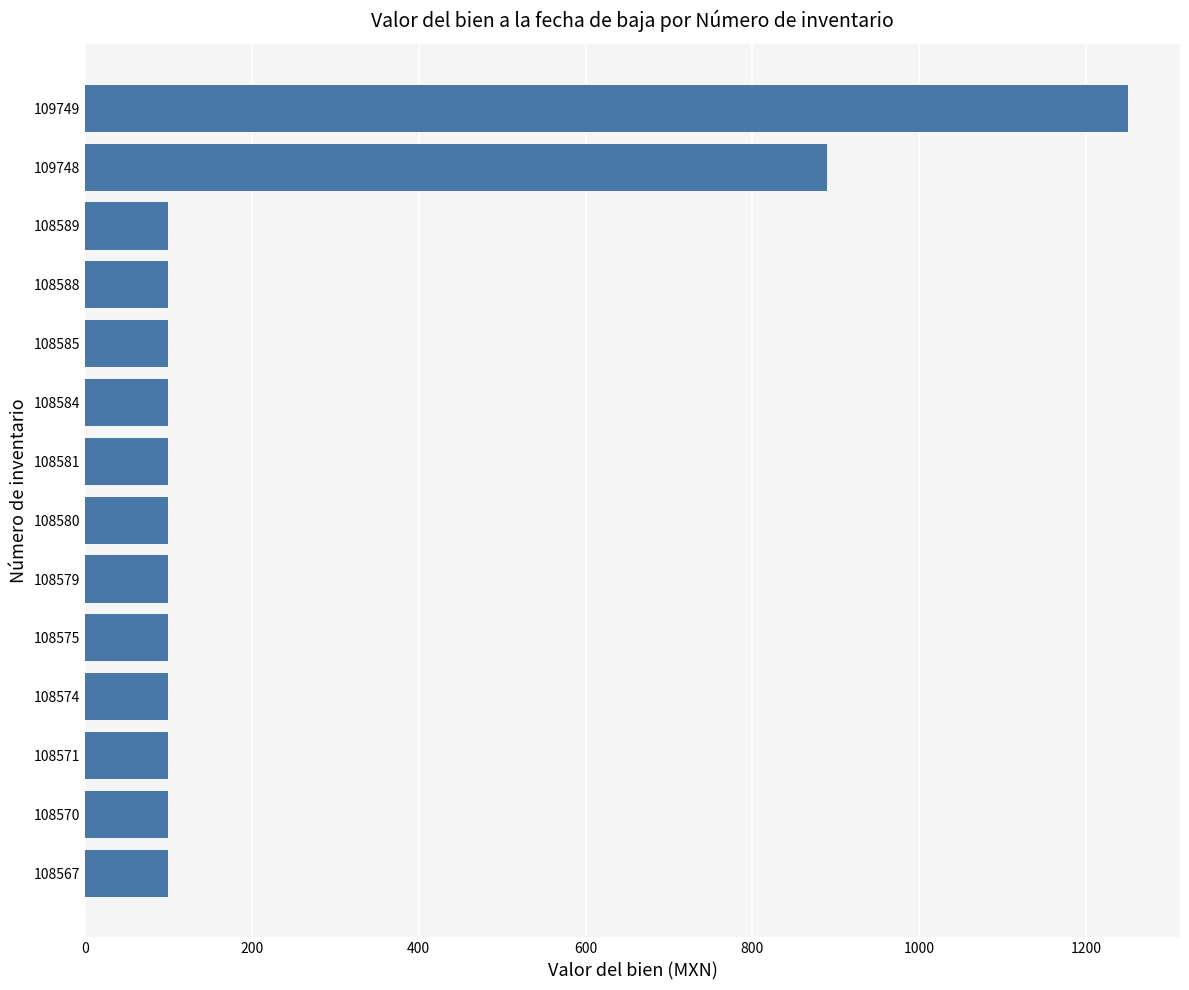

Are the bars horizontal?

Yes